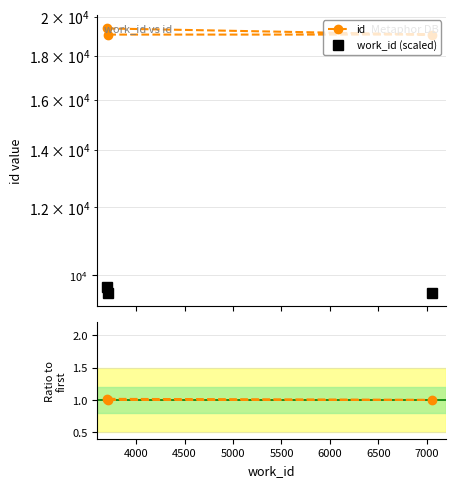

What is the difference between the maximum and second lowest values in the work_id (scaled) series?

158.0